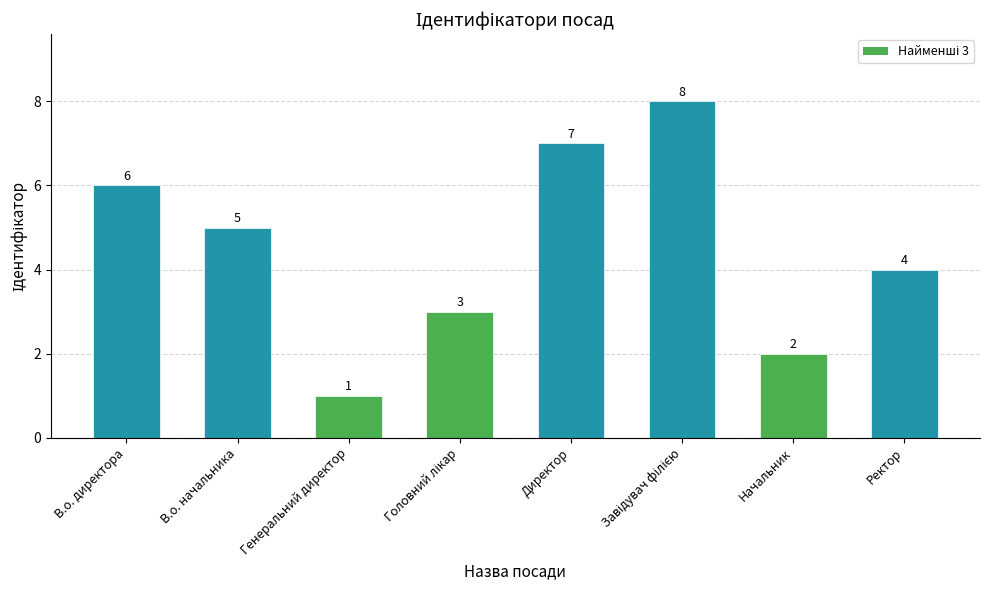

Read the value at В.о. директора.

6